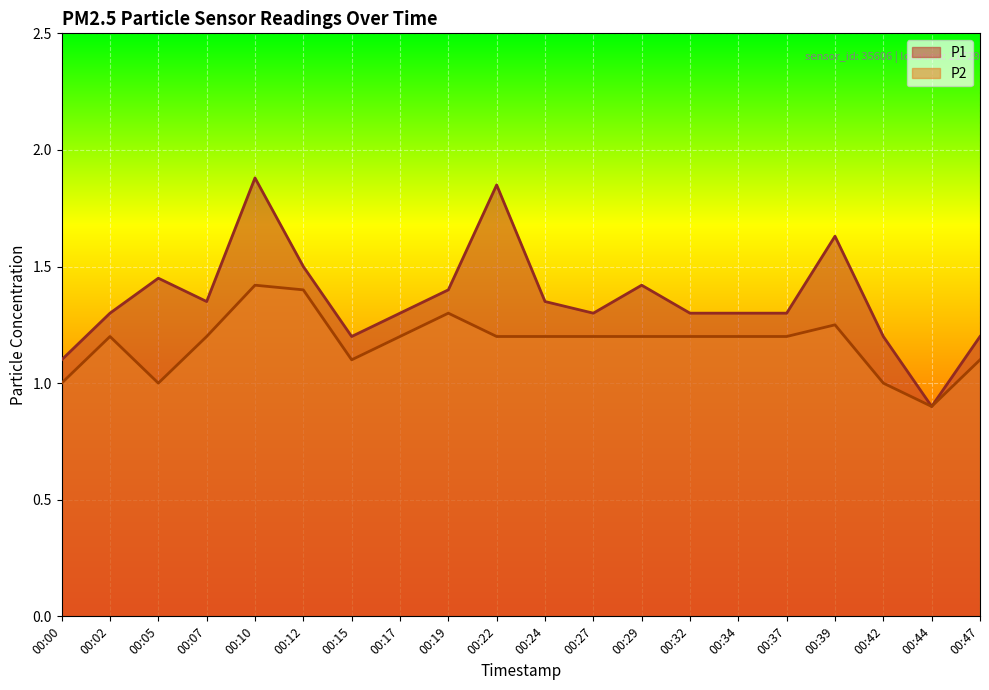

Where is the first local maximum for P1?

00:05